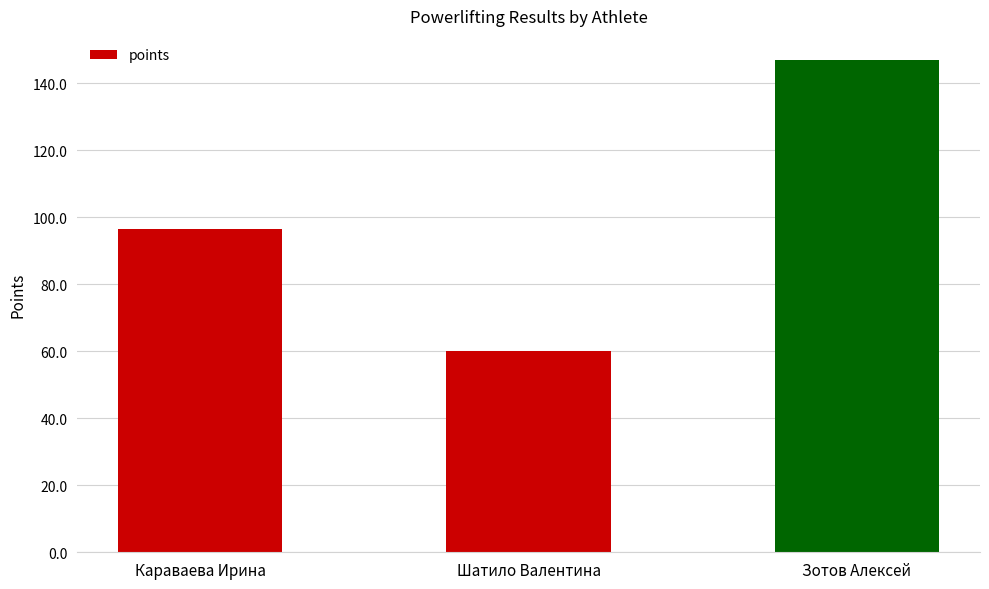

What is the difference between the values at Зотов Алексей and Шатило Валентина?

86.8